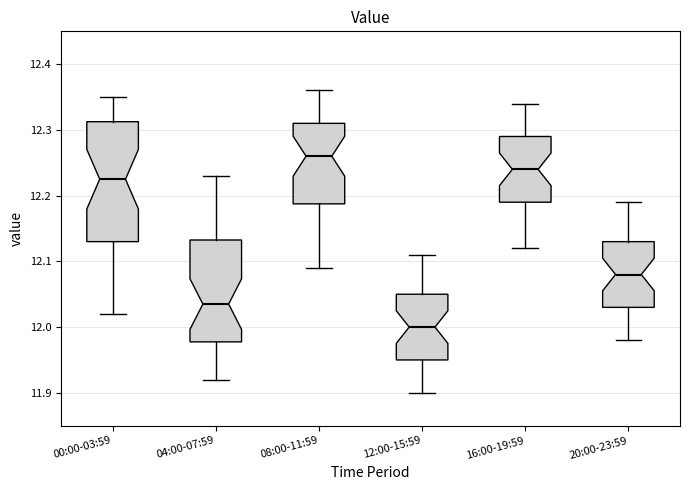

Reading left to right, transcribe this box plot: for each box, give where its median line is, the range the box spans, and where its two whiskers end, as read against the y-axis. The values are not printed on the chart, so give them approximately, as read against the axis.

00:00-03:59: median 12.23, box 12.13 to 12.31, whiskers 12.02 to 12.35
04:00-07:59: median 12.04, box 11.98 to 12.13, whiskers 11.92 to 12.23
08:00-11:59: median 12.26, box 12.19 to 12.31, whiskers 12.09 to 12.36
12:00-15:59: median 12.00, box 11.95 to 12.05, whiskers 11.90 to 12.11
16:00-19:59: median 12.24, box 12.19 to 12.29, whiskers 12.12 to 12.34
20:00-23:59: median 12.08, box 12.03 to 12.13, whiskers 11.98 to 12.19